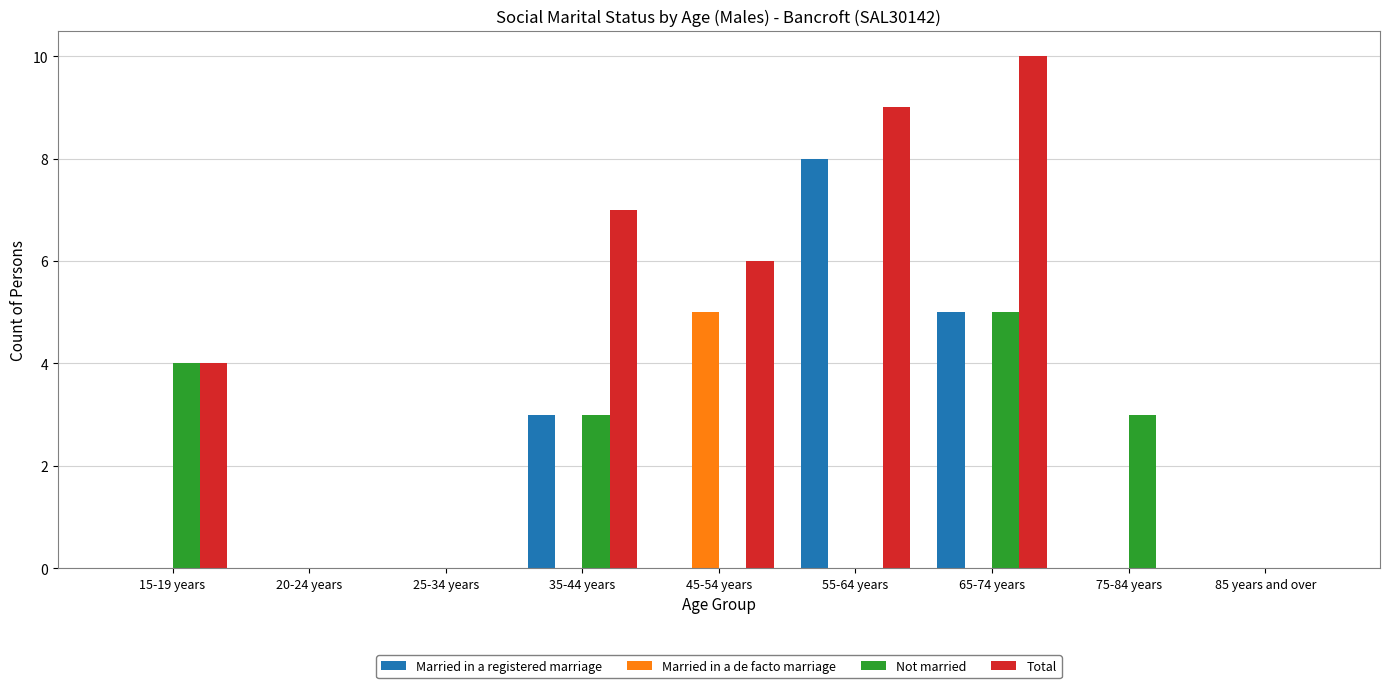

What are all the series names shown in the legend?

Married in a registered marriage, Married in a de facto marriage, Not married, Total